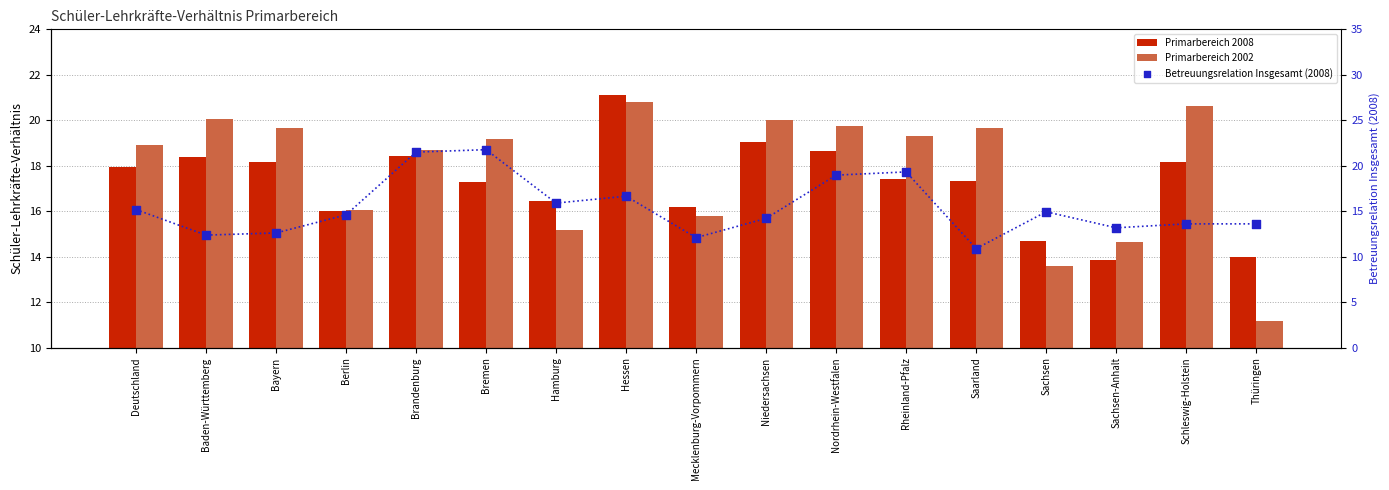

At how many categories does at least one series exceed 18?

11